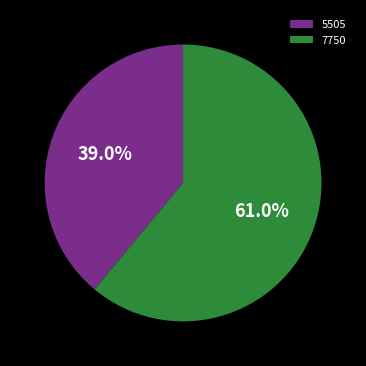

Count the number of slices in the pie.

2